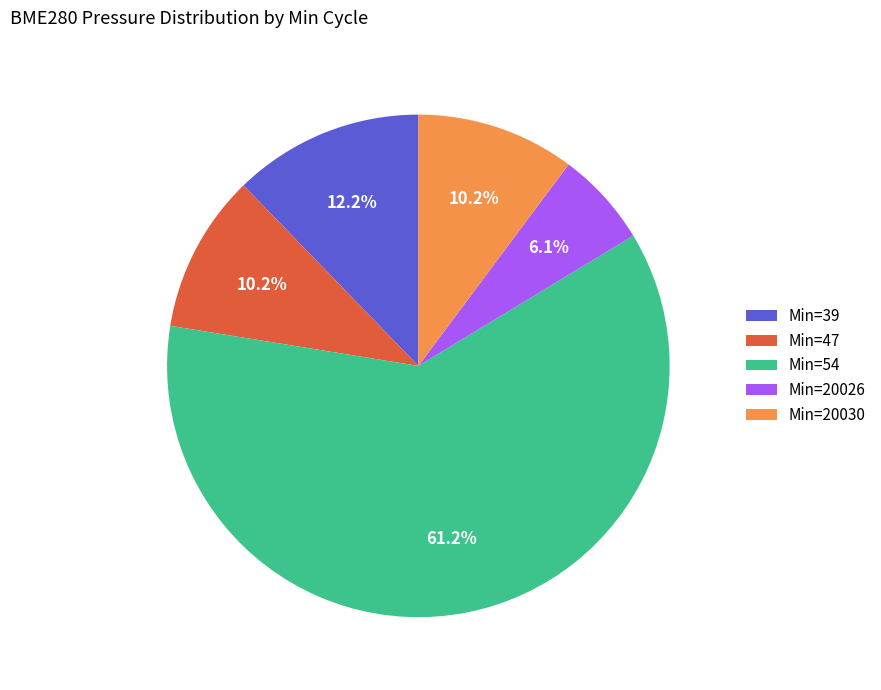

What is the smallest slice in the pie chart?

Min=20026